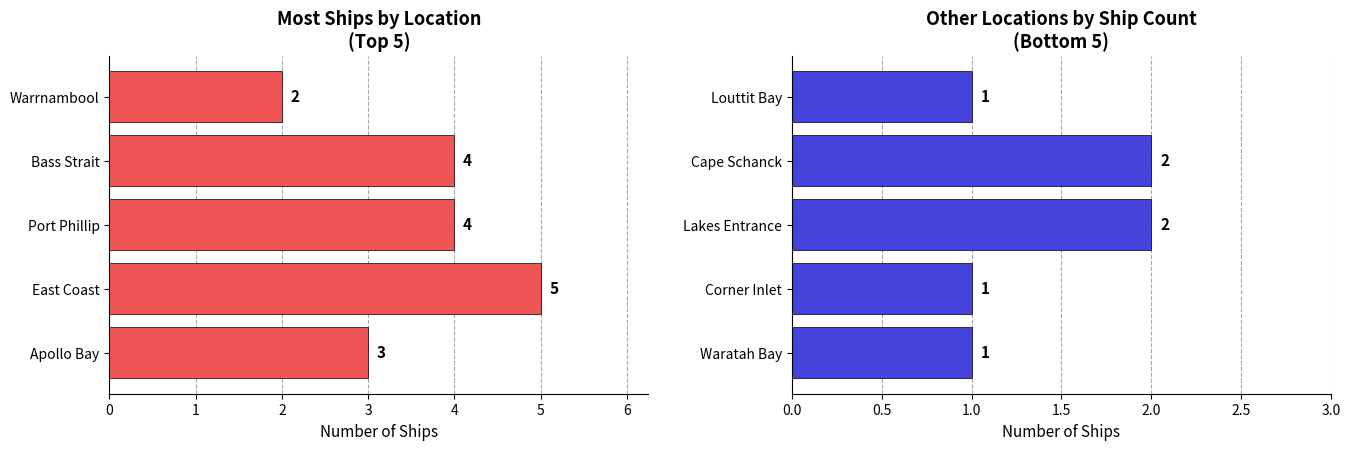

What is the difference between the Top Locations values at East Coast and Bass Strait?

1